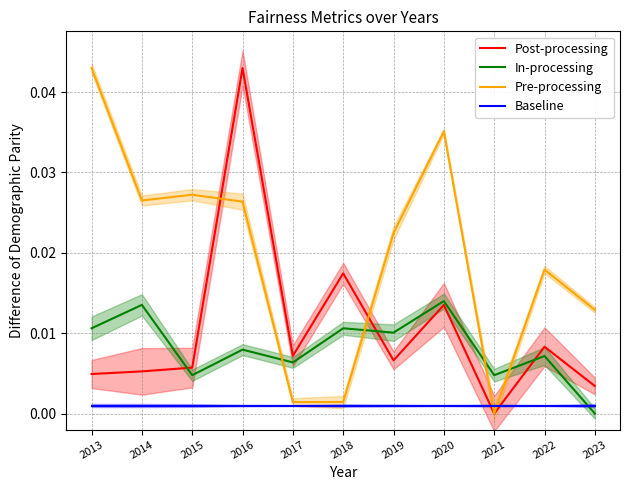

Reading right to left, extract all data points from this chart.

Post-processing: 2023=0.0	2022=0.0	2021=0.0	2020=0.0	2019=0.0	2018=0.0	2017=0.0	2016=0.0	2015=0.0	2014=0.0	2013=0.0
In-processing: 2023=0.0	2022=0.0	2021=0.0	2020=0.0	2019=0.0	2018=0.0	2017=0.0	2016=0.0	2015=0.0	2014=0.0	2013=0.0
Pre-processing: 2023=0.0	2022=0.0	2021=0.0	2020=0.0	2019=0.0	2018=0.0	2017=0.0	2016=0.0	2015=0.0	2014=0.0	2013=0.0
Baseline: 2023=0.0	2022=0.0	2021=0.0	2020=0.0	2019=0.0	2018=0.0	2017=0.0	2016=0.0	2015=0.0	2014=0.0	2013=0.0